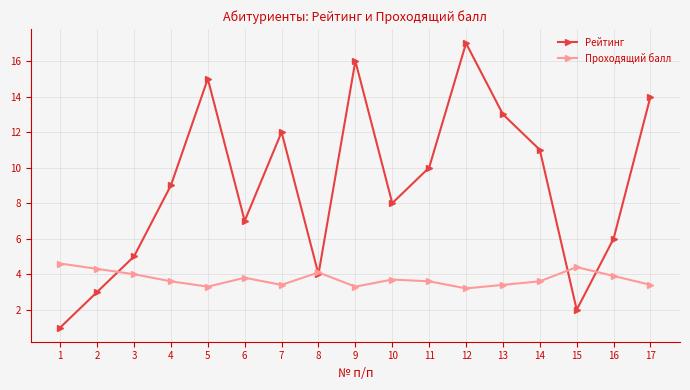

What are all the series names shown in the legend?

Рейтинг, Проходящий балл